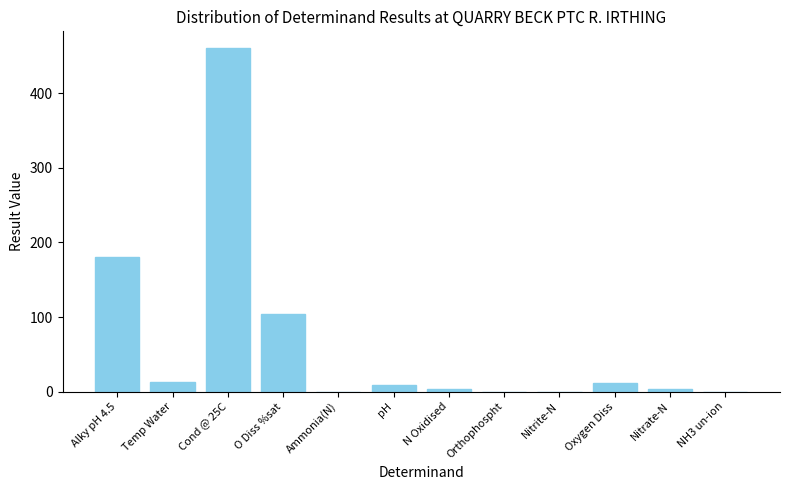

The value at Alky pH 4.5 is 180.0. True or false?

True